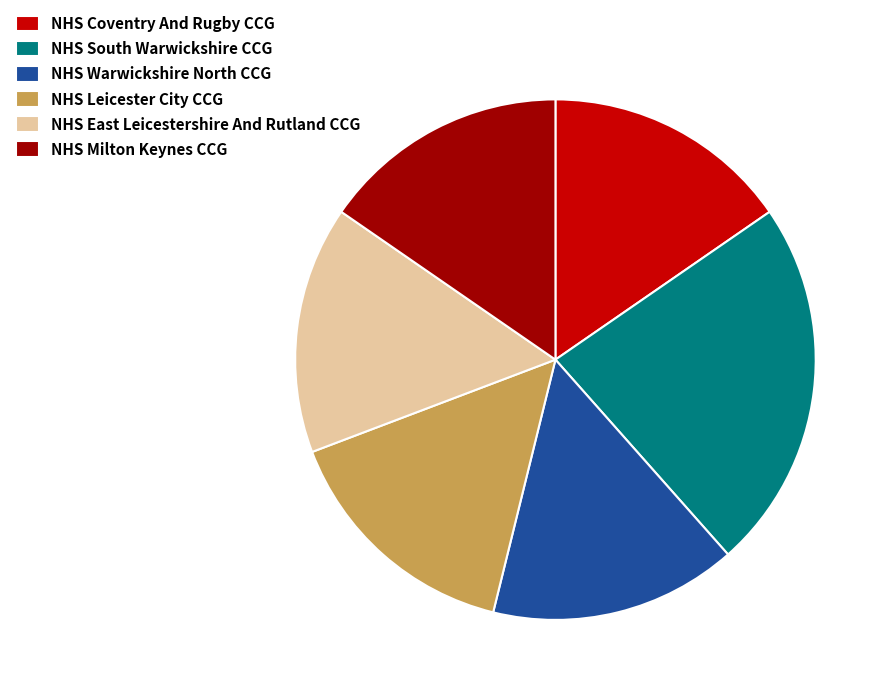

True or false: NHS Warwickshire North CCG accounts for 30% of the total.

False